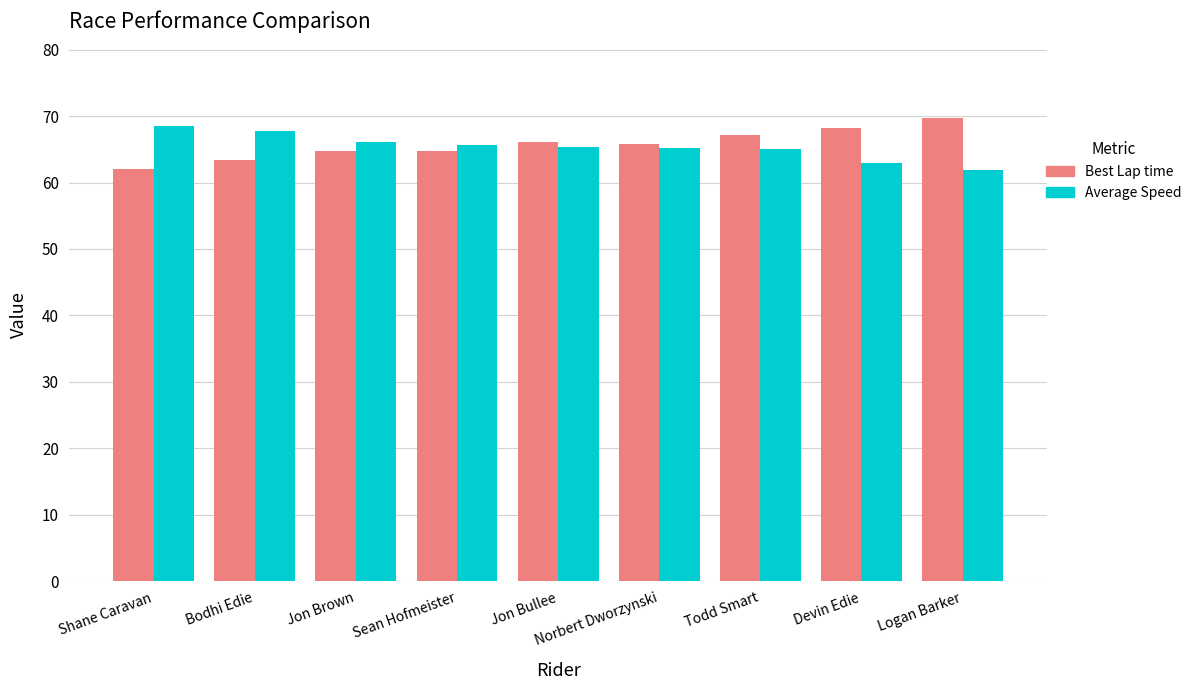

What is the spread (max minus min) of values at Jon Bullee?

0.9